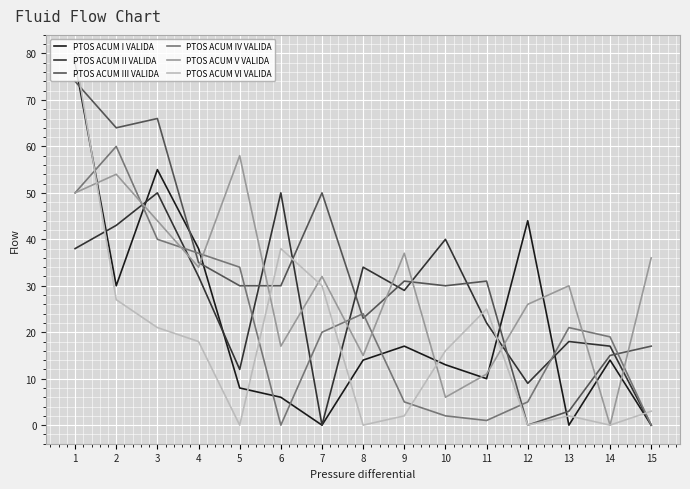

Between 1 and 15, which series saw the biggest shift?

PTOS ACUM I VALIDA